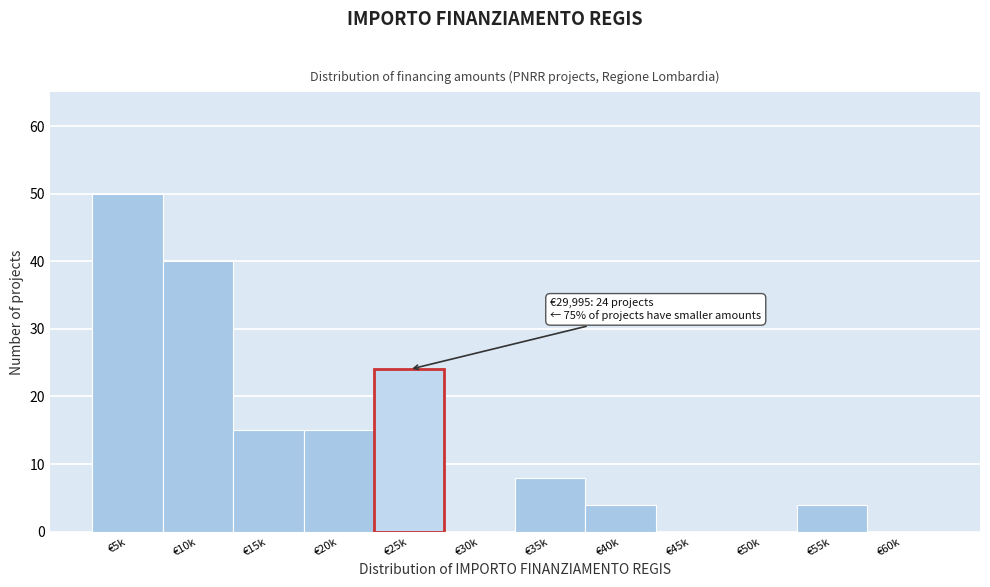

Reading left to right, extract all data points from this chart.

€5k=50	€10k=40	€15k=15	€20k=15	€25k=24	€30k=0	€35k=8	€40k=4	€45k=0	€50k=0	€55k=4	€60k=0